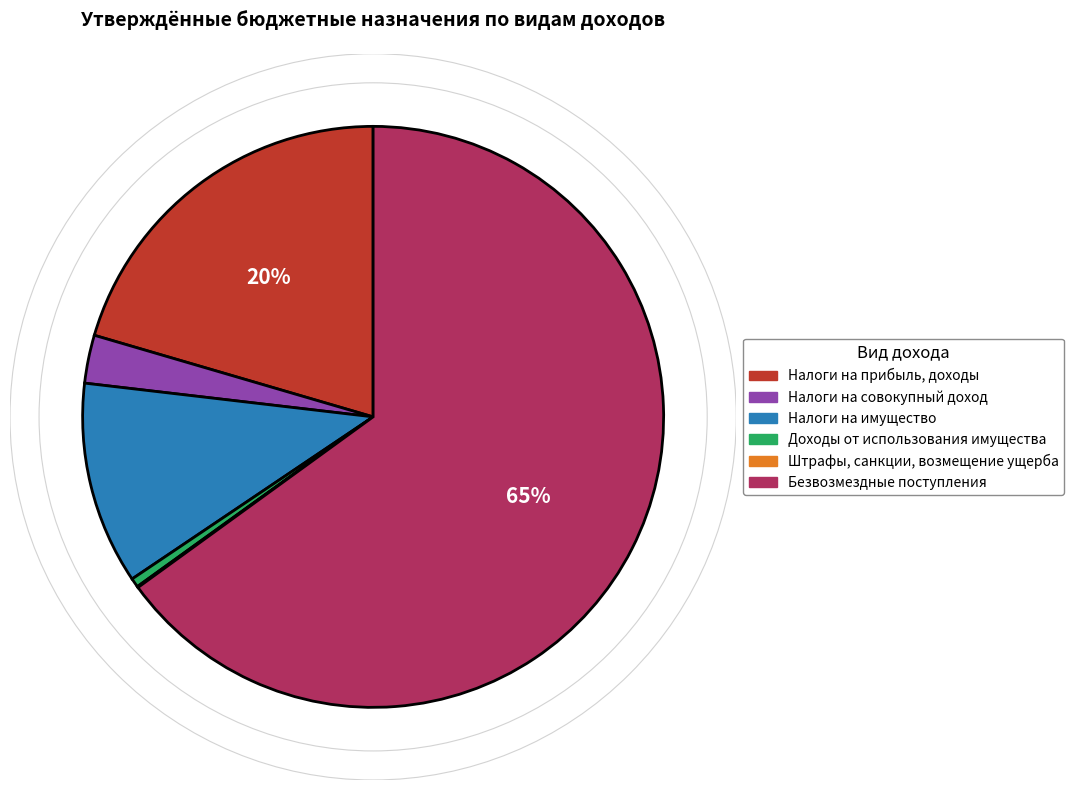

Is there a majority slice in this chart?

Yes